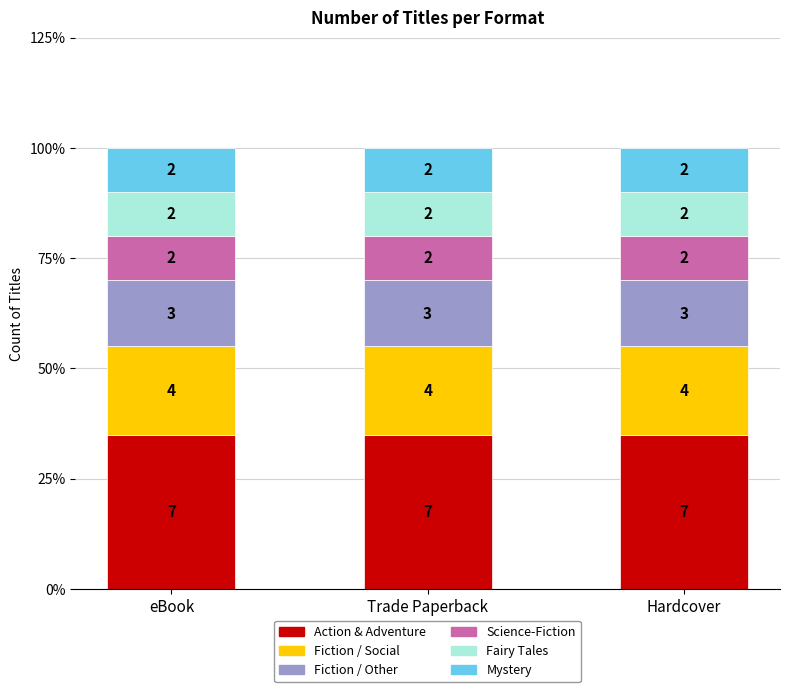

True or false: Mystery has a value of 1 at eBook.

False